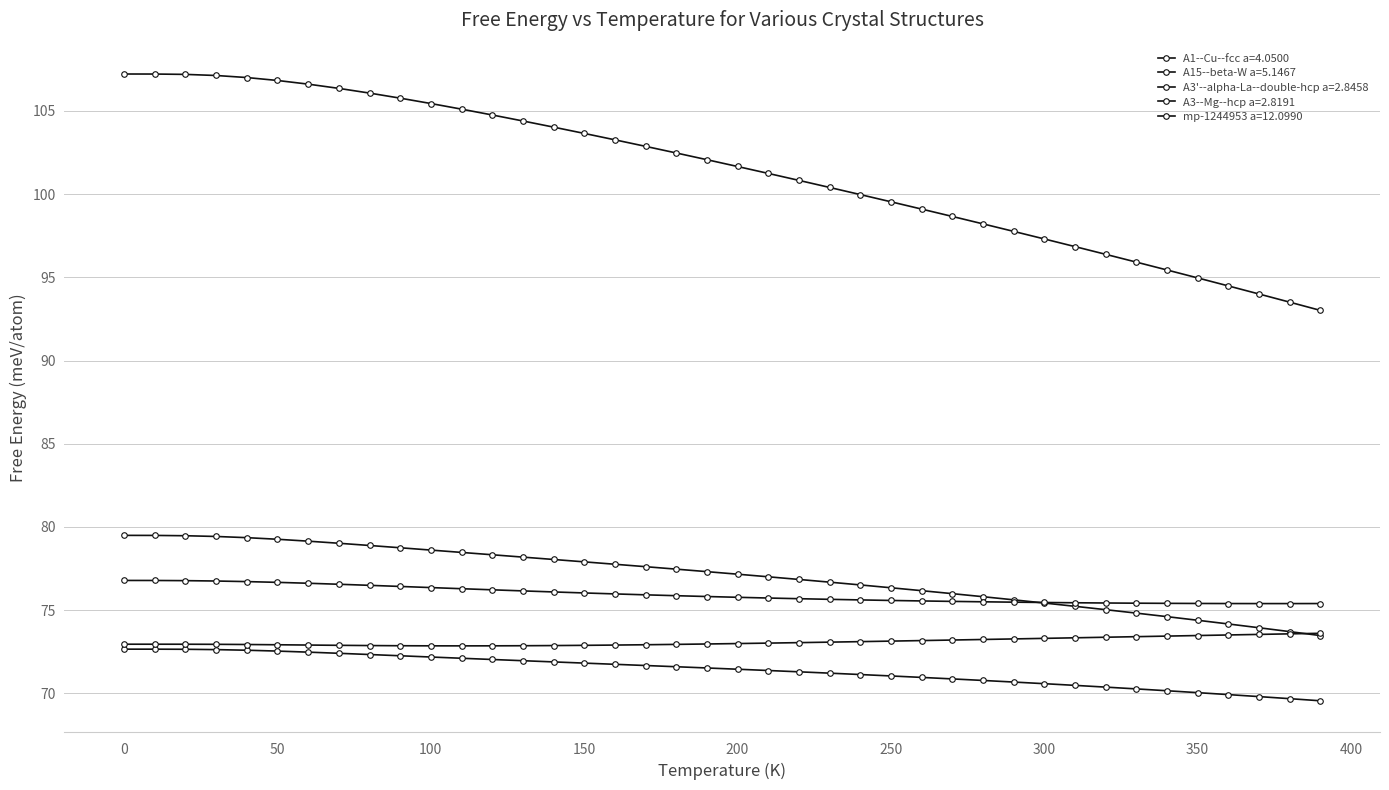

Does the chart have visible grid lines?

Yes